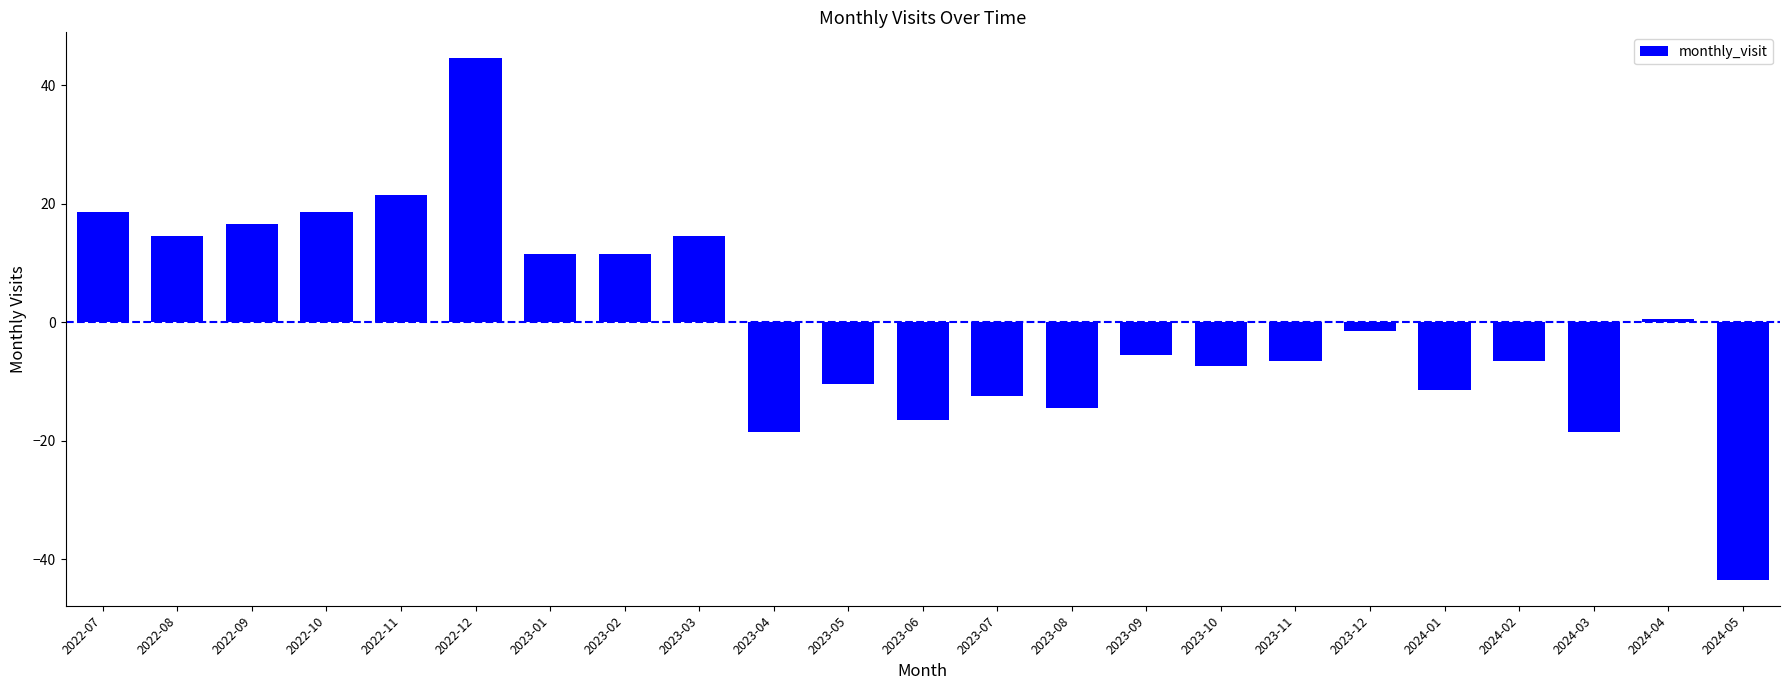

True or false: the data shows 14.6 at 2022-08.

True